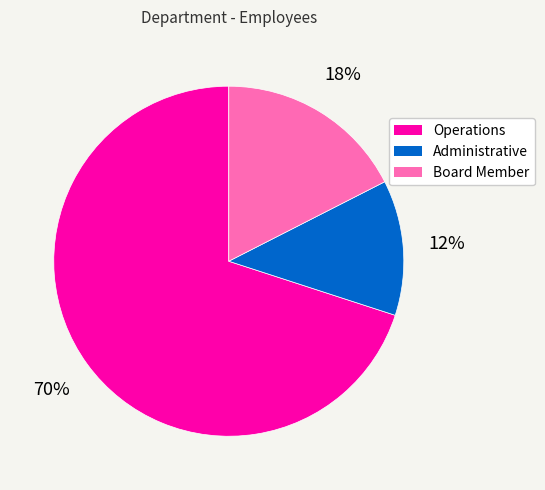

To the nearest percent, what is the combined percentage of Operations and Administrative?

82%